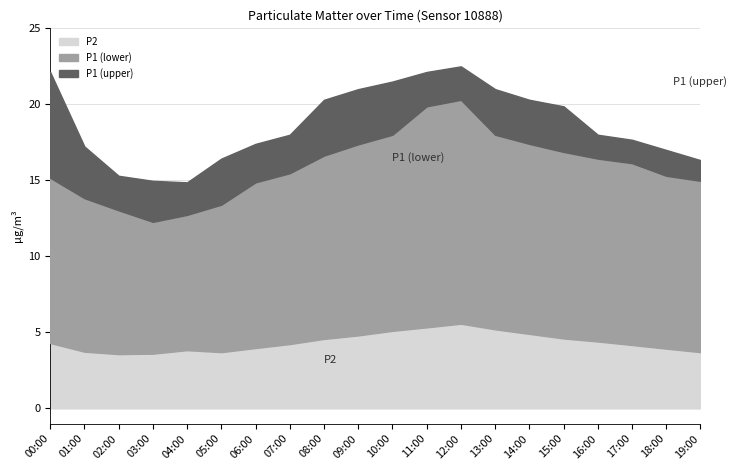

The value of P2 at 05:00 is 3.7. True or false?

True